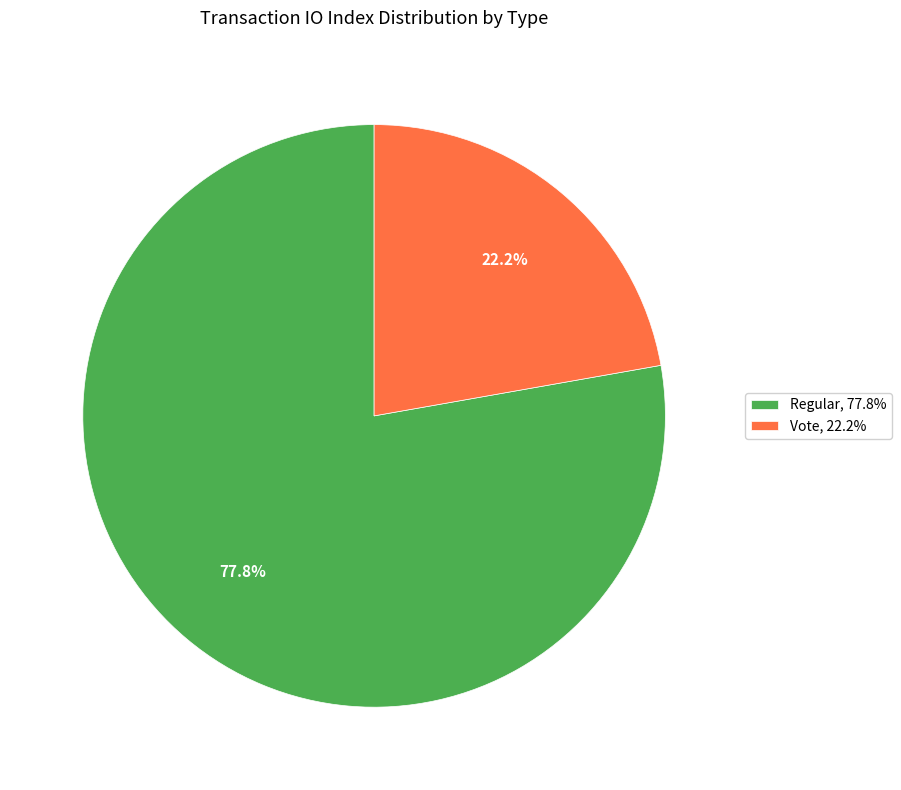

Rank the categories by value from highest to lowest.

Regular, Vote